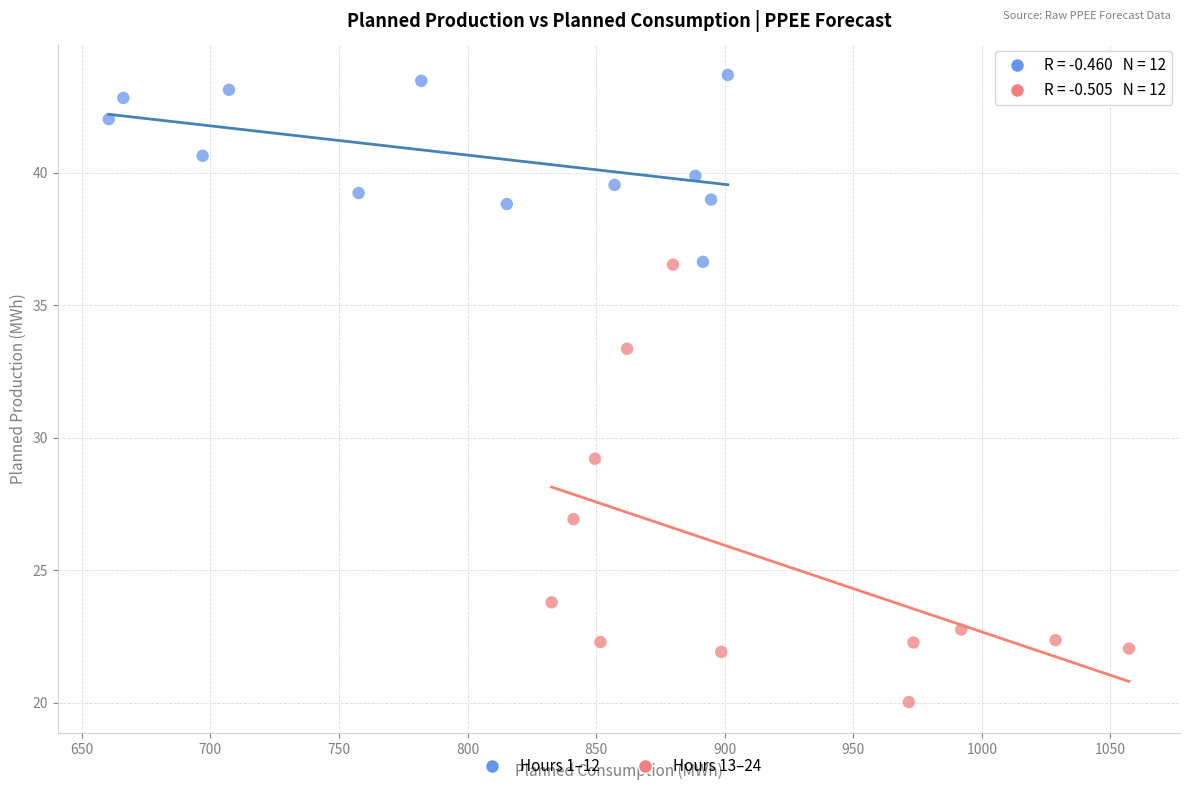

Which series contains the lowest Y value?

Hours 13–24